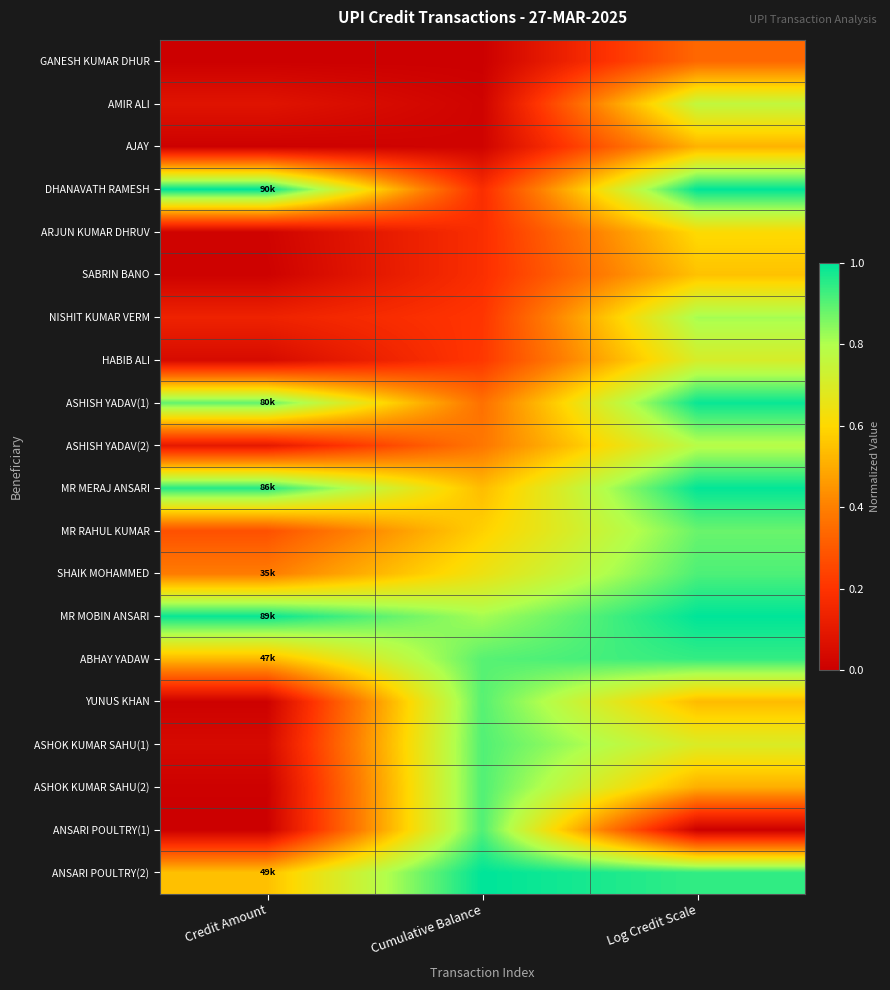

Reading left to right, list all the values displayed in this chart.

GANESH KUMAR DHUR: Credit Amount=0.0	Cumulative Balance=0.0	Log Credit Scale=0.3
AMIR ALI: Credit Amount=0.1	Cumulative Balance=0.0	Log Credit Scale=0.8
AJAY: Credit Amount=0.0	Cumulative Balance=0.0	Log Credit Scale=0.5
DHANAVATH RAMESH: Credit Amount=1.0	Cumulative Balance=0.2	Log Credit Scale=1.0
ARJUN KUMAR DHRUV: Credit Amount=0.0	Cumulative Balance=0.2	Log Credit Scale=0.6
SABRIN BANO: Credit Amount=0.0	Cumulative Balance=0.2	Log Credit Scale=0.5
NISHIT KUMAR VERM: Credit Amount=0.1	Cumulative Balance=0.2	Log Credit Scale=0.8
HABIB ALI: Credit Amount=0.0	Cumulative Balance=0.2	Log Credit Scale=0.7
ASHISH YADAV(1): Credit Amount=0.9	Cumulative Balance=0.4	Log Credit Scale=1.0
ASHISH YADAV(2): Credit Amount=0.1	Cumulative Balance=0.4	Log Credit Scale=0.8
MR MERAJ ANSARI: Credit Amount=1.0	Cumulative Balance=0.5	Log Credit Scale=1.0
MR RAHUL KUMAR: Credit Amount=0.3	Cumulative Balance=0.6	Log Credit Scale=0.9
SHAIK MOHAMMED: Credit Amount=0.4	Cumulative Balance=0.6	Log Credit Scale=0.9
MR MOBIN ANSARI: Credit Amount=1.0	Cumulative Balance=0.8	Log Credit Scale=1.0
ABHAY YADAW: Credit Amount=0.5	Cumulative Balance=0.9	Log Credit Scale=0.9
YUNUS KHAN: Credit Amount=0.0	Cumulative Balance=0.9	Log Credit Scale=0.5
ASHOK KUMAR SAHU(1): Credit Amount=0.0	Cumulative Balance=0.9	Log Credit Scale=0.7
ASHOK KUMAR SAHU(2): Credit Amount=0.0	Cumulative Balance=0.9	Log Credit Scale=0.5
ANSARI POULTRY(1): Credit Amount=0.0	Cumulative Balance=0.9	Log Credit Scale=0.0
ANSARI POULTRY(2): Credit Amount=0.5	Cumulative Balance=1.0	Log Credit Scale=0.9